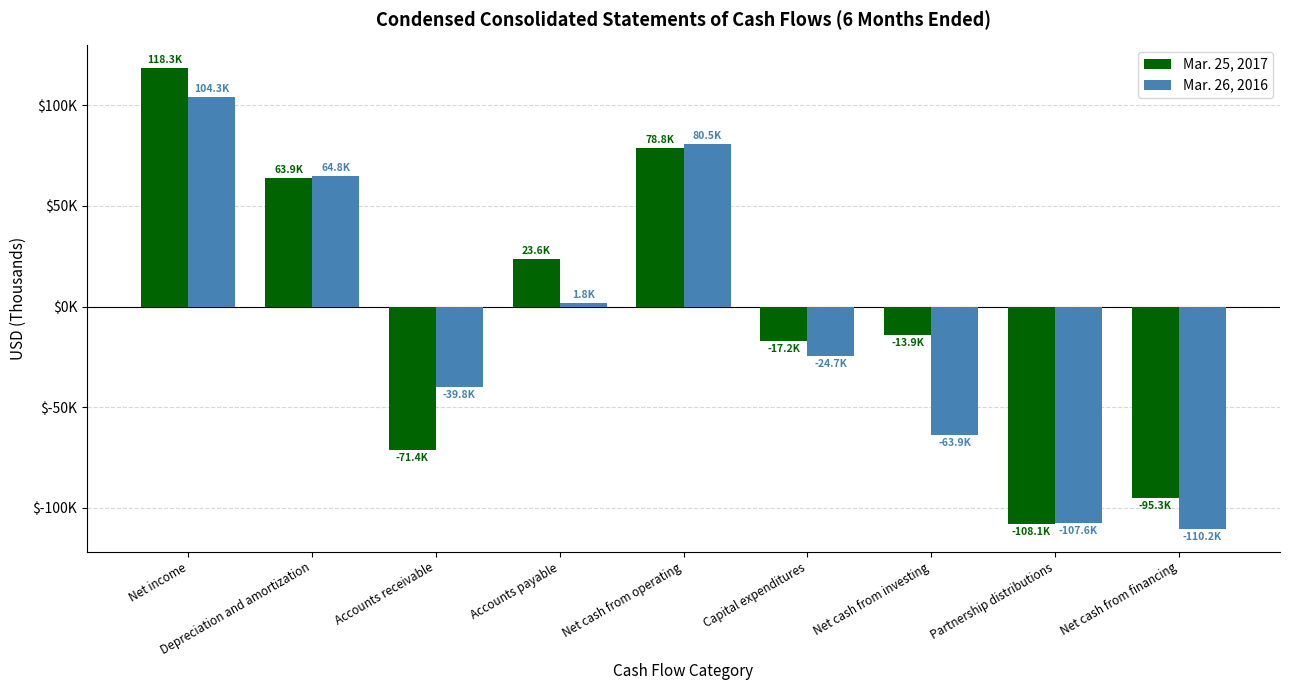

Are the bars grouped side by side (vs. stacked)?

Yes